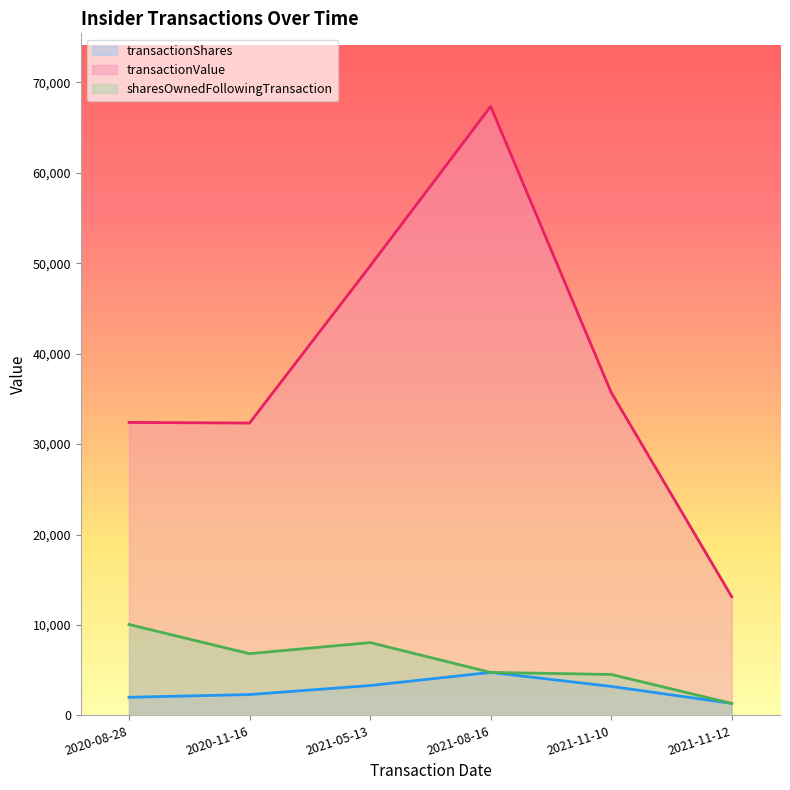

List the series in order of their peak value, highest first.

transactionValue, sharesOwnedFollowingTransaction, transactionShares